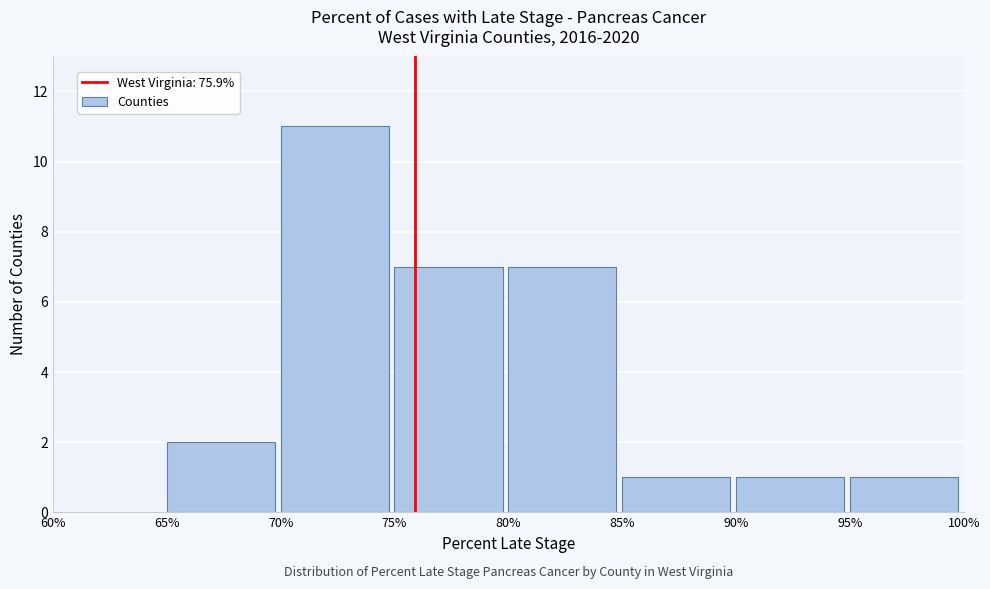

Over which range of the x-axis is the bar tallest?

70% to 75%